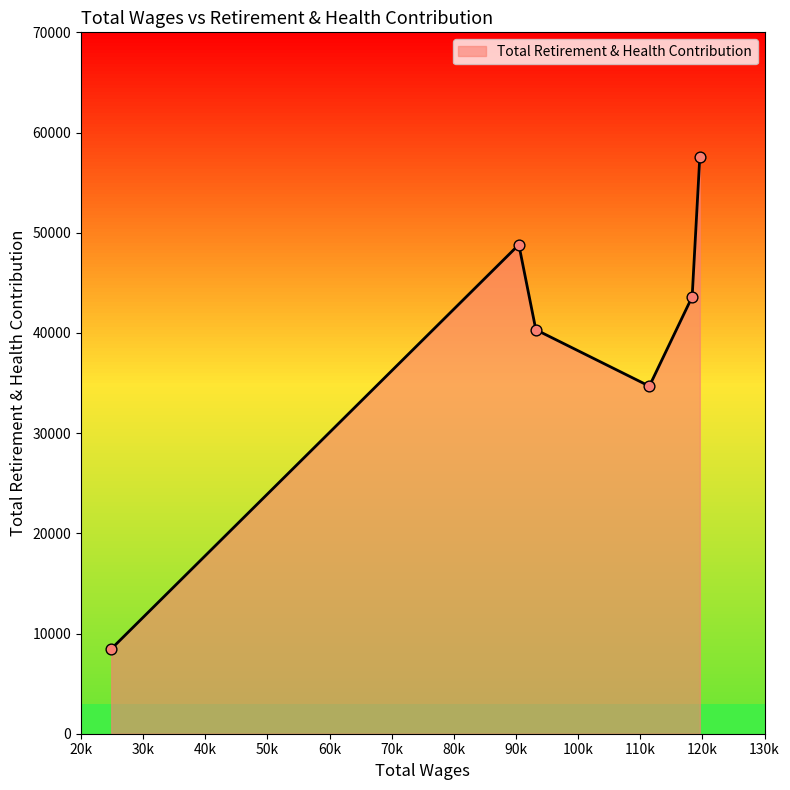

What is the greatest value displayed?

57592